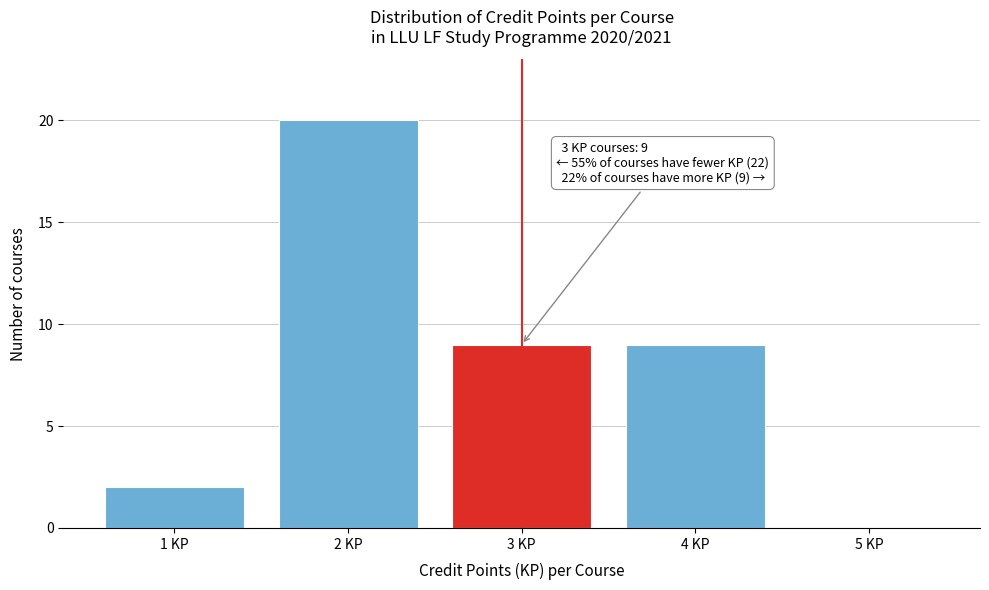

Which range on the x-axis has the tallest bar?

1.5 to 2.5